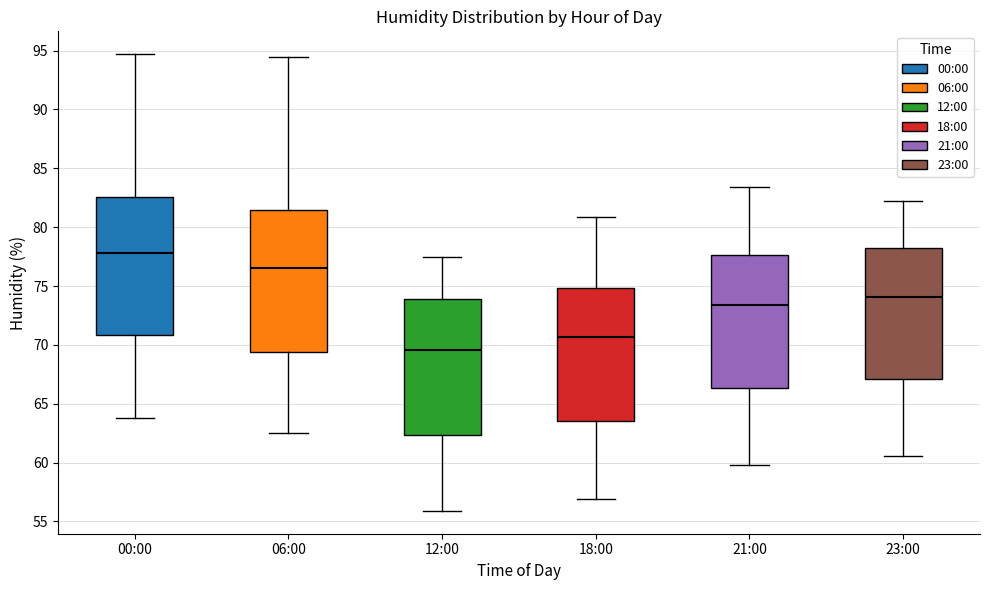

Reading left to right, transcribe this box plot: for each box, give where its median line is, the range the box spans, and where its two whiskers end, as read against the y-axis. The values are not printed on the chart, so give them approximately, as read against the axis.

00:00: median 78.0, box 71.0 to 82.5, whiskers 64.0 to 94.5
06:00: median 76.5, box 69.5 to 81.5, whiskers 62.5 to 94.5
12:00: median 69.5, box 62.5 to 74.0, whiskers 56.0 to 77.5
18:00: median 70.5, box 63.5 to 75.0, whiskers 57.0 to 81.0
21:00: median 73.5, box 66.5 to 77.5, whiskers 60.0 to 83.5
23:00: median 74.0, box 67.0 to 78.5, whiskers 60.5 to 82.0